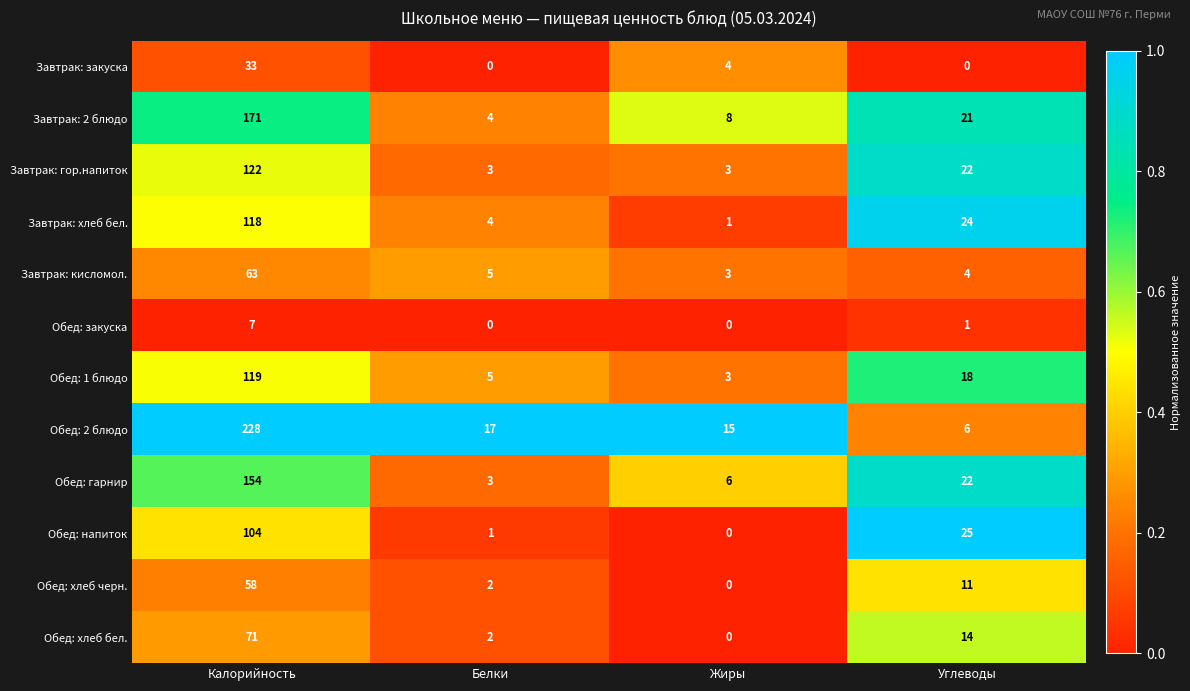

Is it true that Завтрак: гор.напиток equals 3 at Жиры?

True